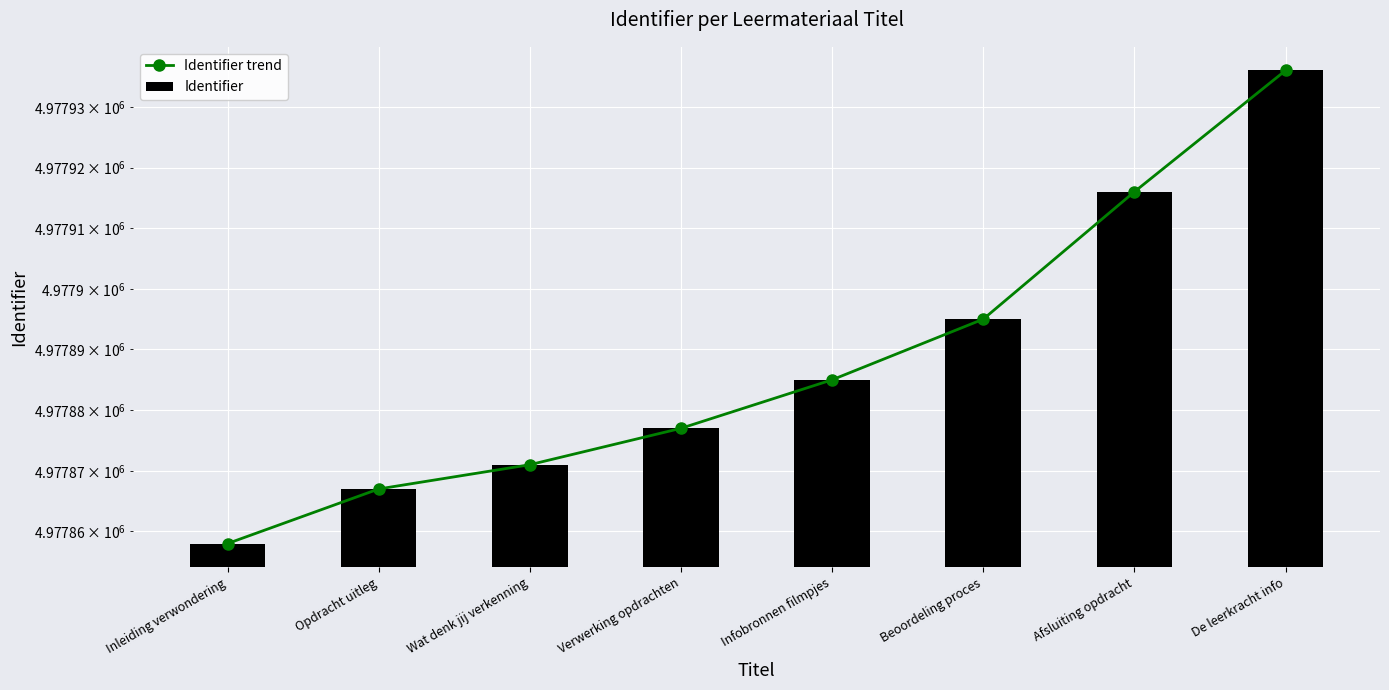

Reading left to right, transcribe all the data shown in this chart.

Identifier trend: Inleiding verwondering=4977858	Opdracht uitleg=4977867	Wat denk jij verkenning=4977871	Verwerking opdrachten=4977877	Infobronnen filmpjes=4977885	Beoordeling proces=4977895	Afsluiting opdracht=4977916	De leerkracht info=4977936
Identifier: Inleiding verwondering=4977858	Opdracht uitleg=4977867	Wat denk jij verkenning=4977871	Verwerking opdrachten=4977877	Infobronnen filmpjes=4977885	Beoordeling proces=4977895	Afsluiting opdracht=4977916	De leerkracht info=4977936